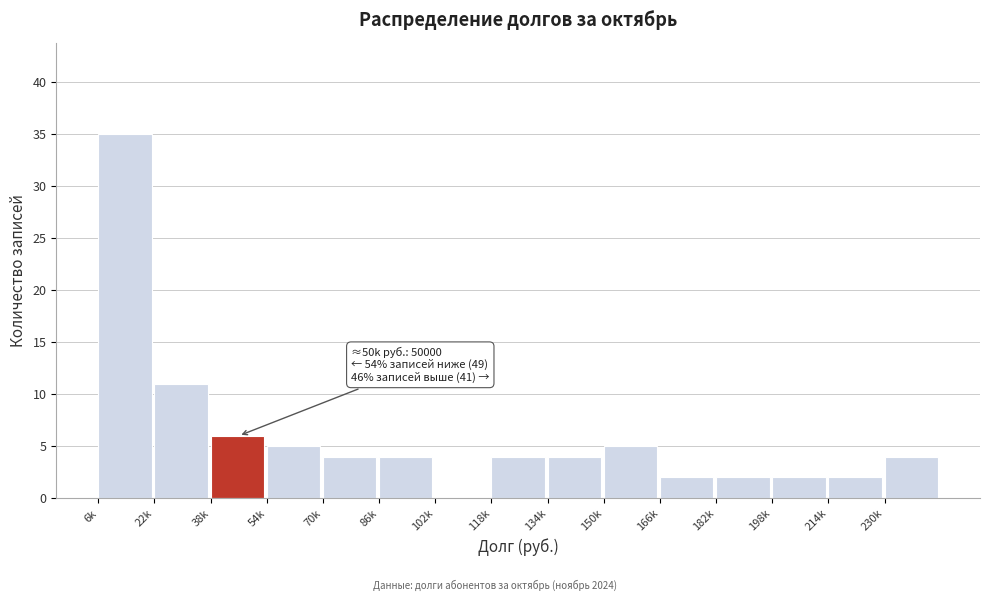

Reading left to right, what are all the values shown in this chart?

6k=35	22k=11	38k=6	54k=5	70k=4	86k=4	102k=0	118k=4	134k=4	150k=5	166k=2	182k=2	198k=2	214k=2	230k=4